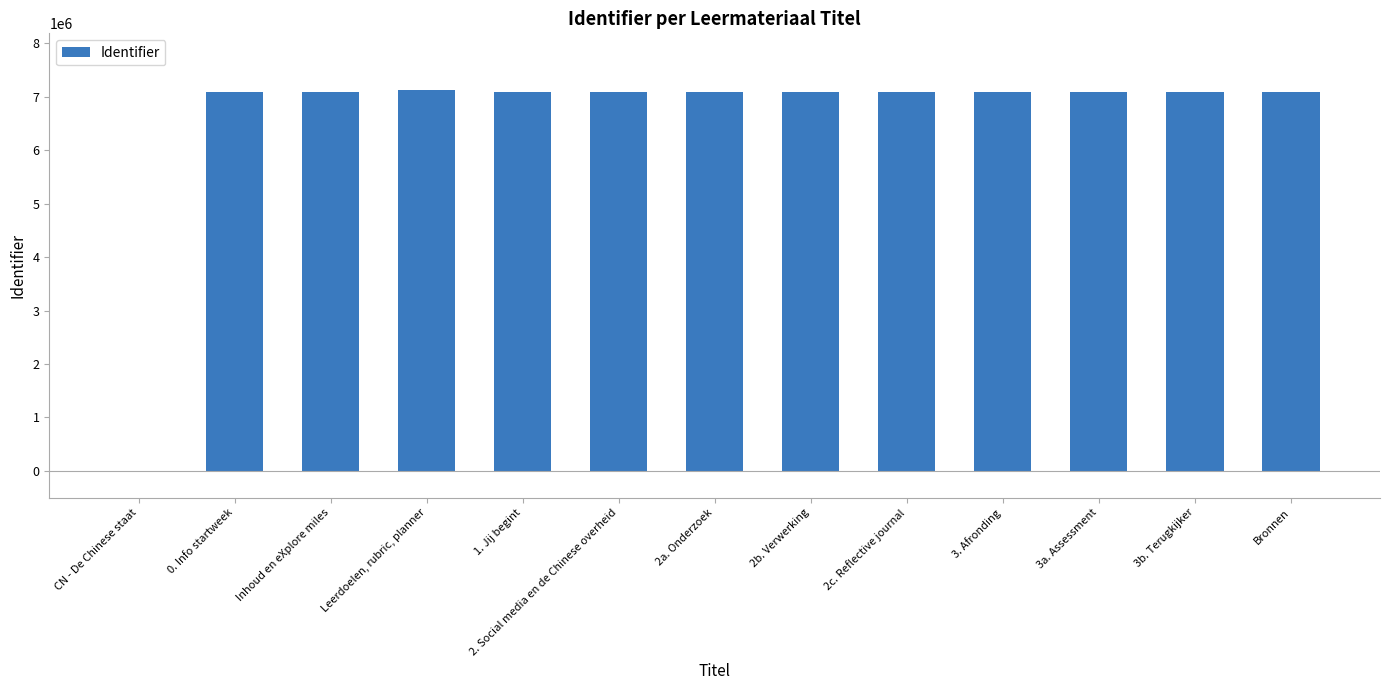

How many categories are shown in the chart?

13